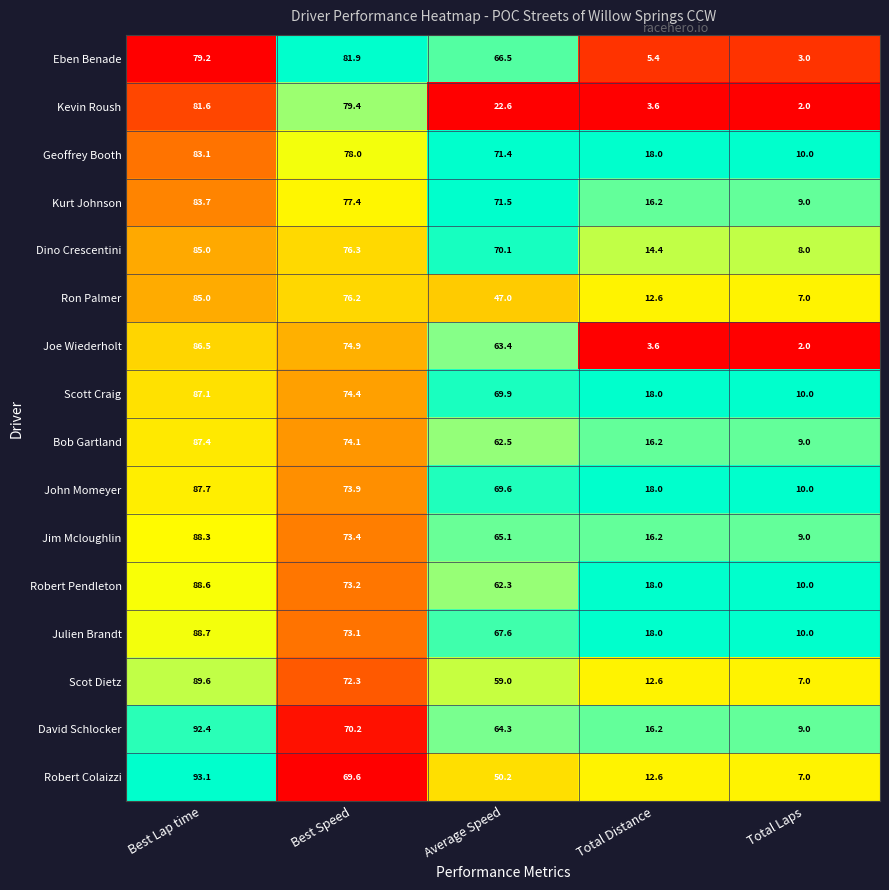

What is the approximate value of Bob Gartland at Total Distance?

16.2